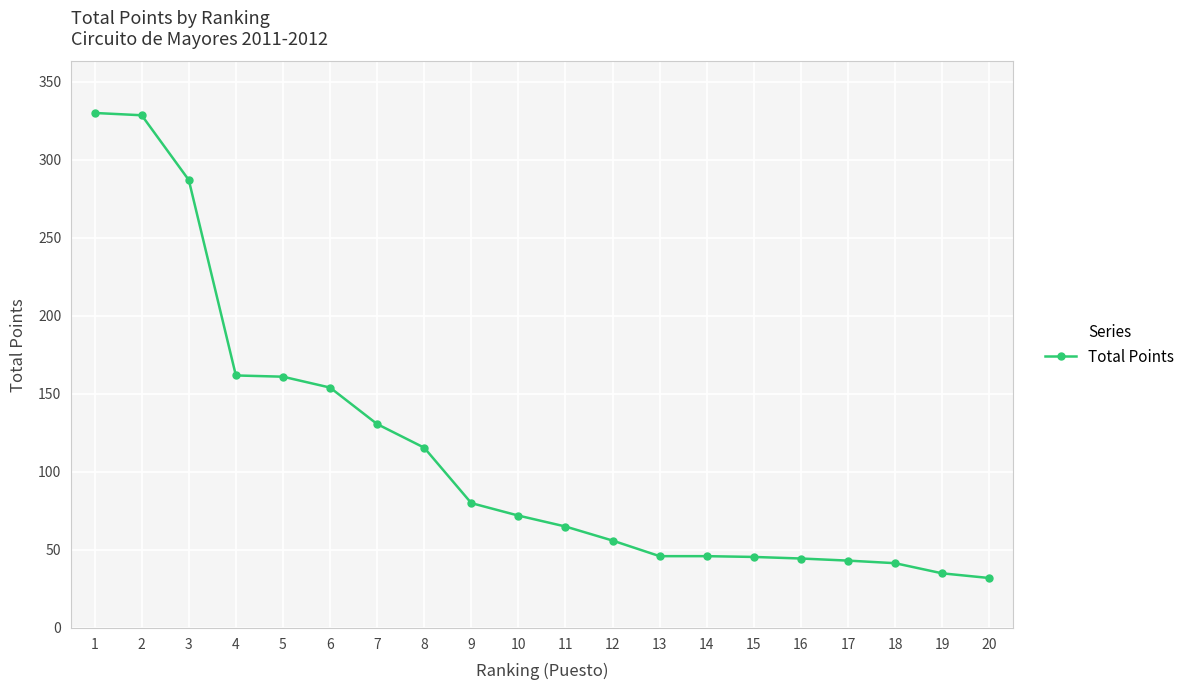

How many lines are shown in the chart?

1